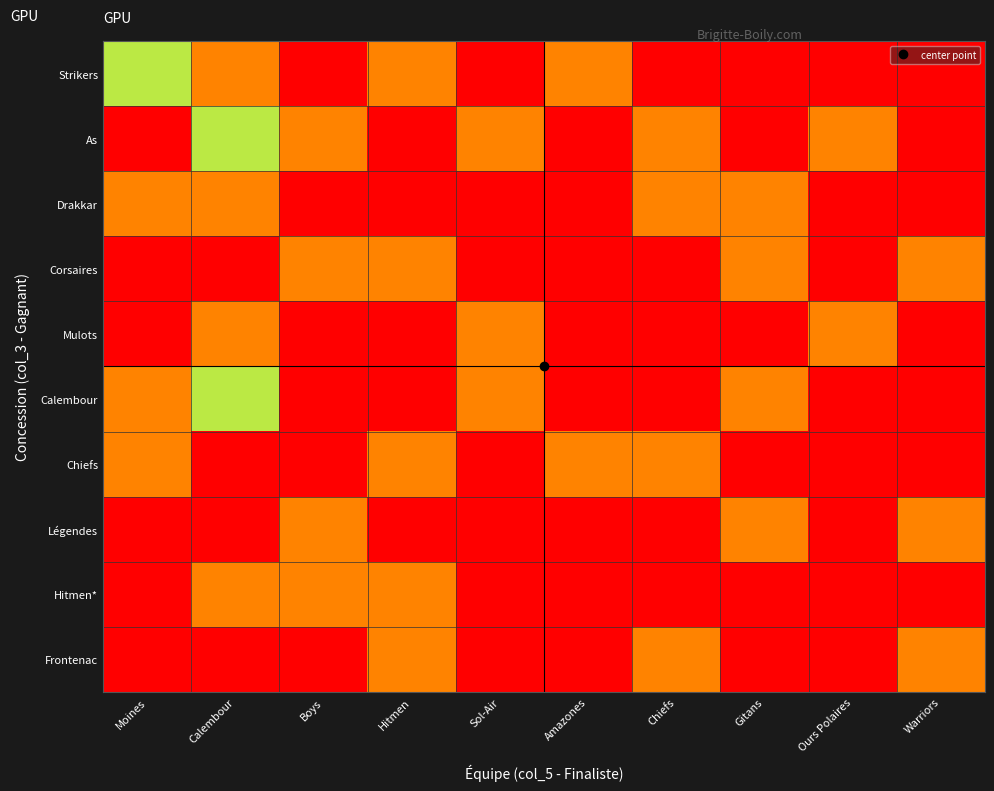

Rank the series at Ours Polaires from lowest to highest value.

Strikers, Drakkar, Corsaires, Calembour, Chiefs, Légendes, Hitmen*, Frontenac, As, Mulots